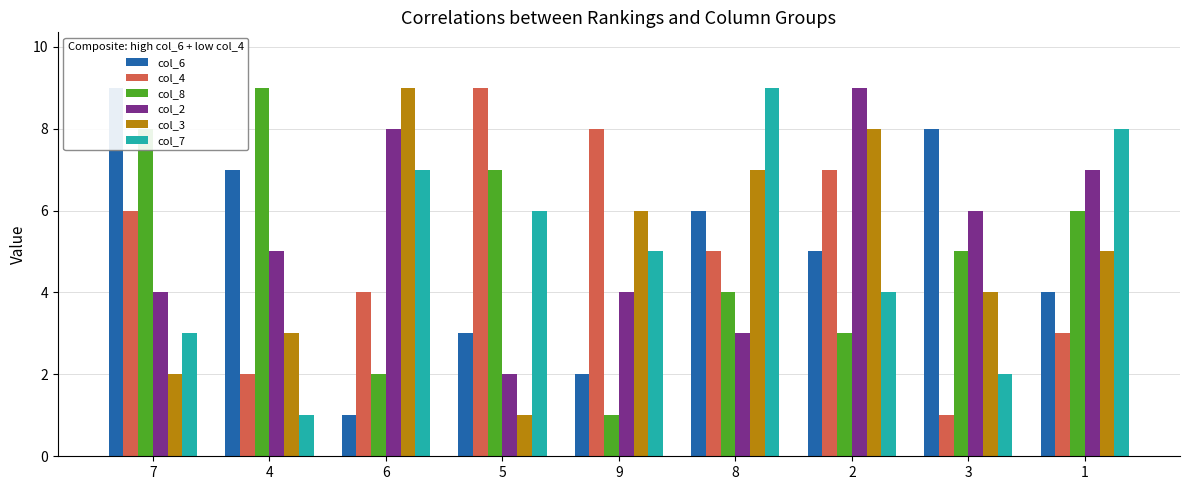

What position from the left is 7?

1